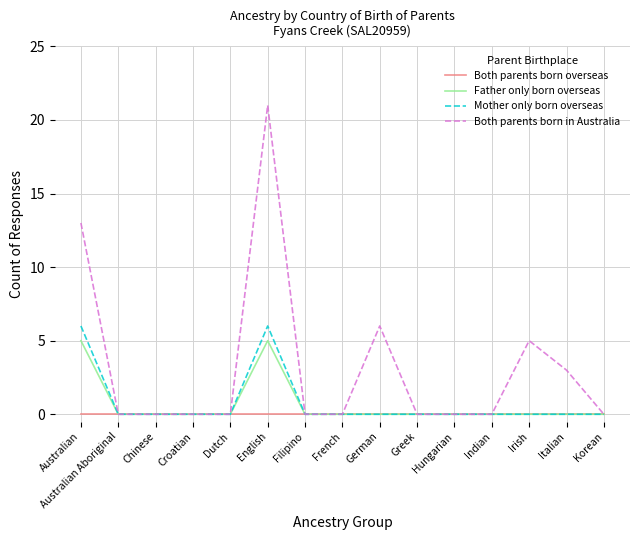

At how many categories does at least one series exceed 12?

2